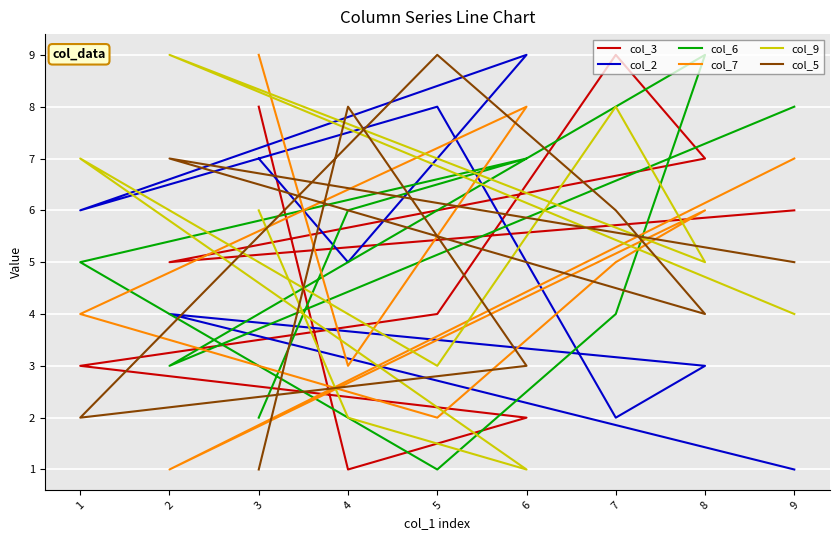

Reading right to left, what are all the values shown in this chart?

col_3: 6	5	7	9	4	3	2	1	8
col_2: 1	4	3	2	8	6	9	5	7
col_6: 8	3	9	4	1	5	7	6	2
col_7: 7	1	6	5	2	4	8	3	9
col_9: 4	9	5	8	3	7	1	2	6
col_5: 5	7	4	6	9	2	3	8	1